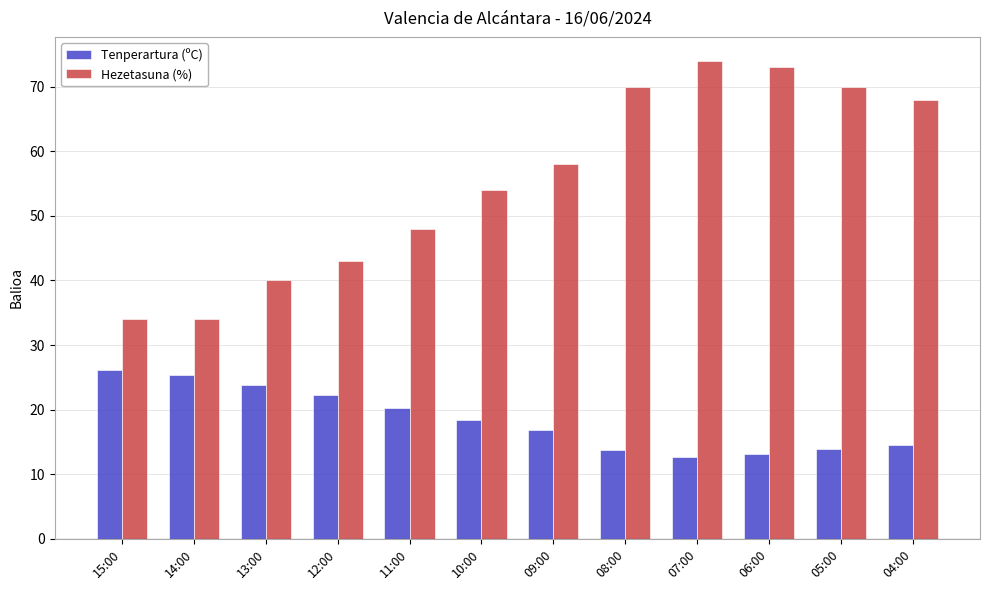

How many categories are shown in the chart?

12